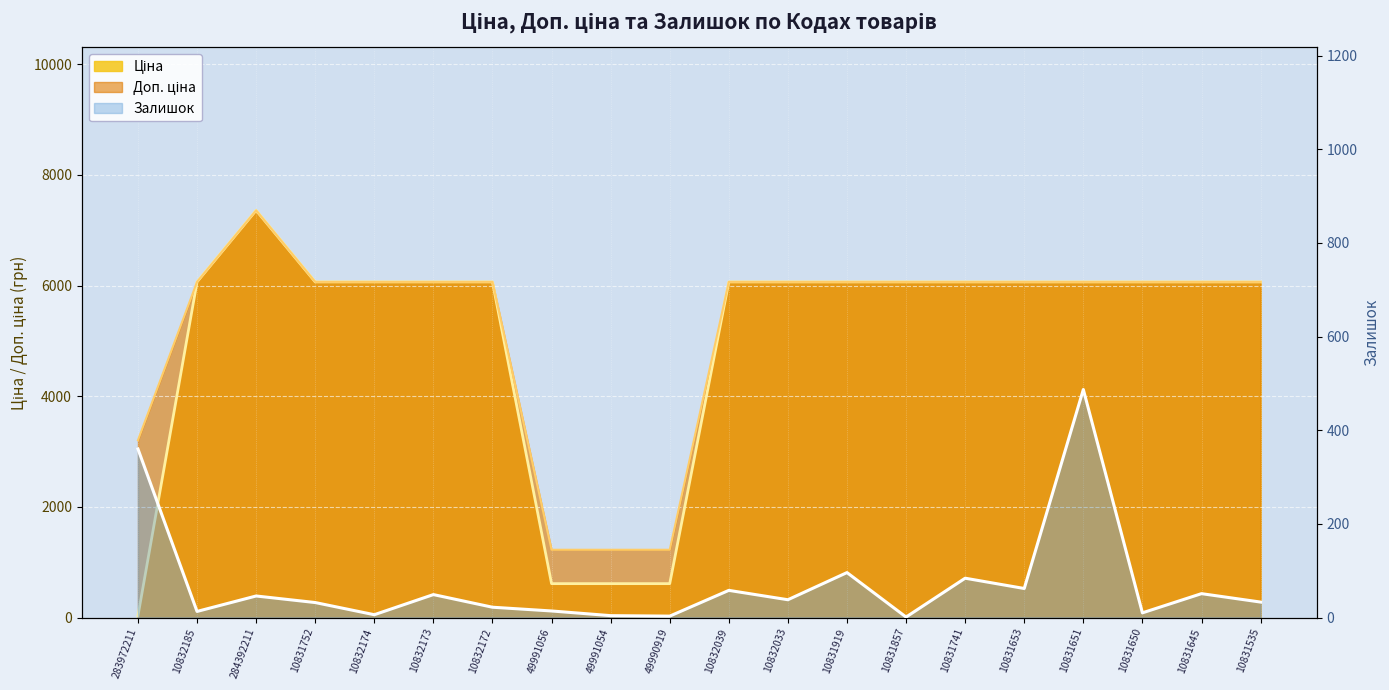

Reading left to right, extract all data points from this chart.

Ціна: 32.0	6067.2	7360.2	6067.2	6067.2	6067.2	6067.2	612.6	612.6	612.6	6067.2	6067.2	6067.2	6067.2	6067.2	6067.2	6067.2	6067.2	6067.2	6067.2
Доп. ціна: 3205.0	6067.2	7360.2	6067.2	6067.2	6067.2	6067.2	1225.0	1225.0	1225.0	6067.2	6067.2	6067.2	6067.2	6067.2	6067.2	6067.2	6067.2	6067.2	6067.2
Залишок: 360.0	13.0	46.0	32.0	6.0	49.0	22.0	14.0	4.0	3.0	58.0	38.0	96.0	1.0	84.0	62.0	487.0	10.0	51.0	33.0